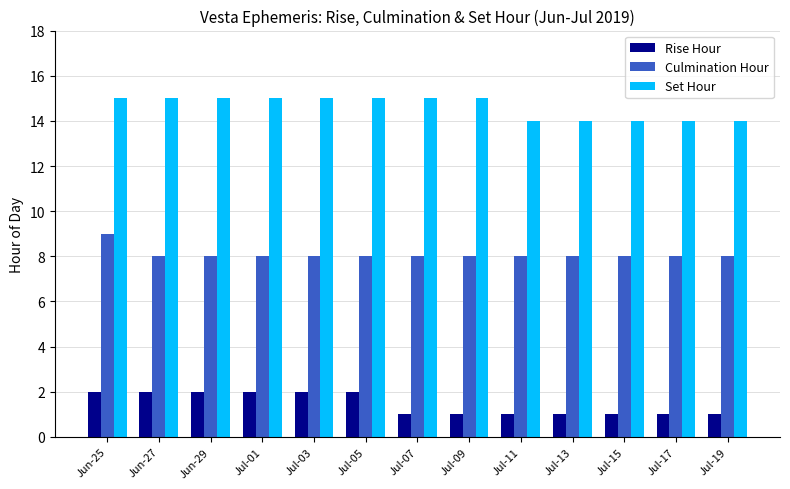

What is the greatest value displayed?

15